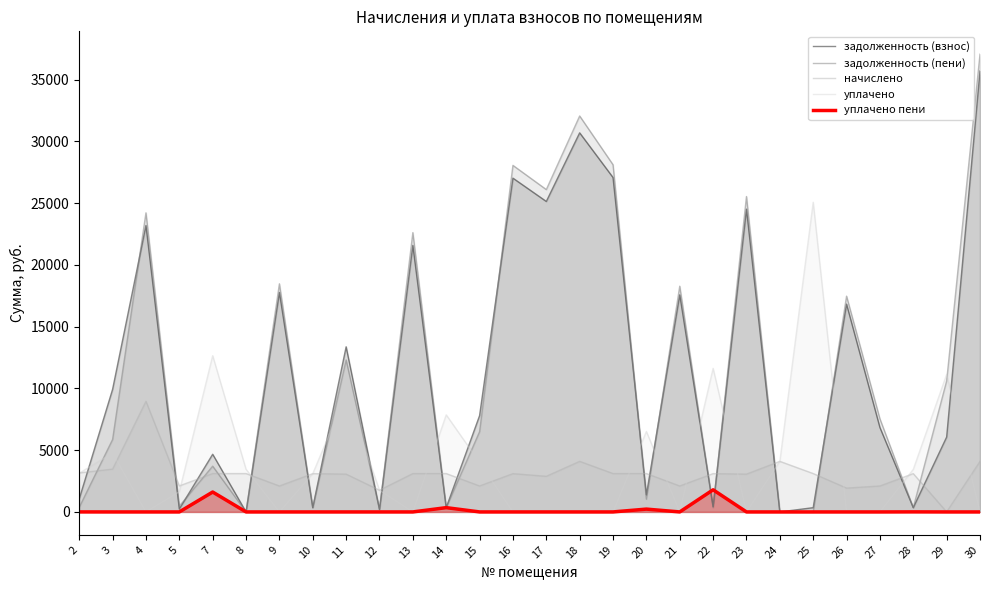

What is the value of the задолженность (взнос) point at the 5th from the left?

4668.7